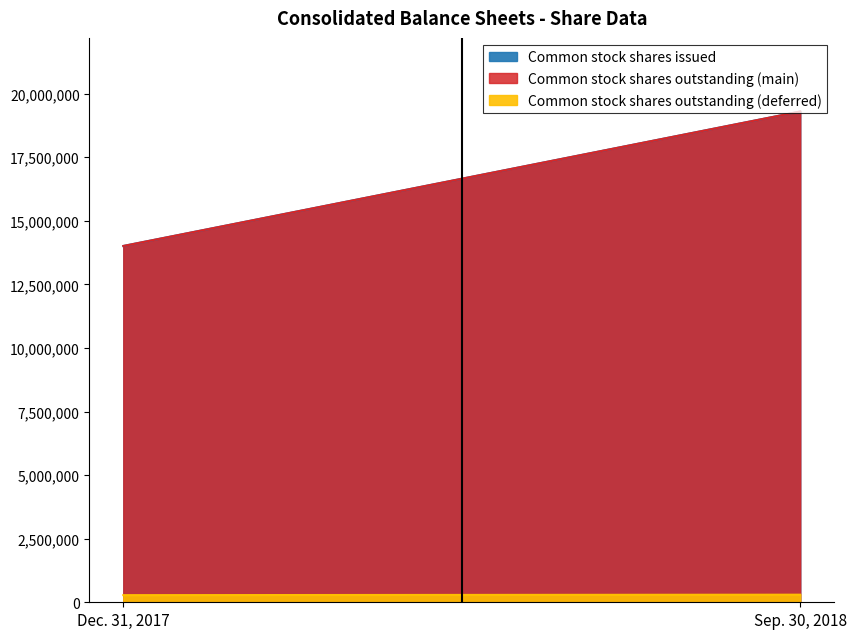

What position from the right is Sep. 30, 2018?

1